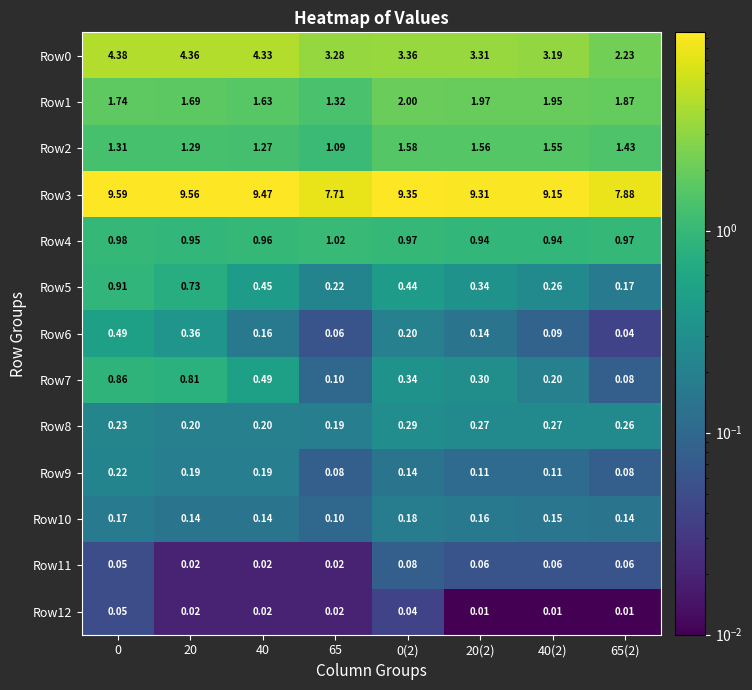

Is the value of Row11 at 0 greater than the value of Row2 at 40(2)?

No